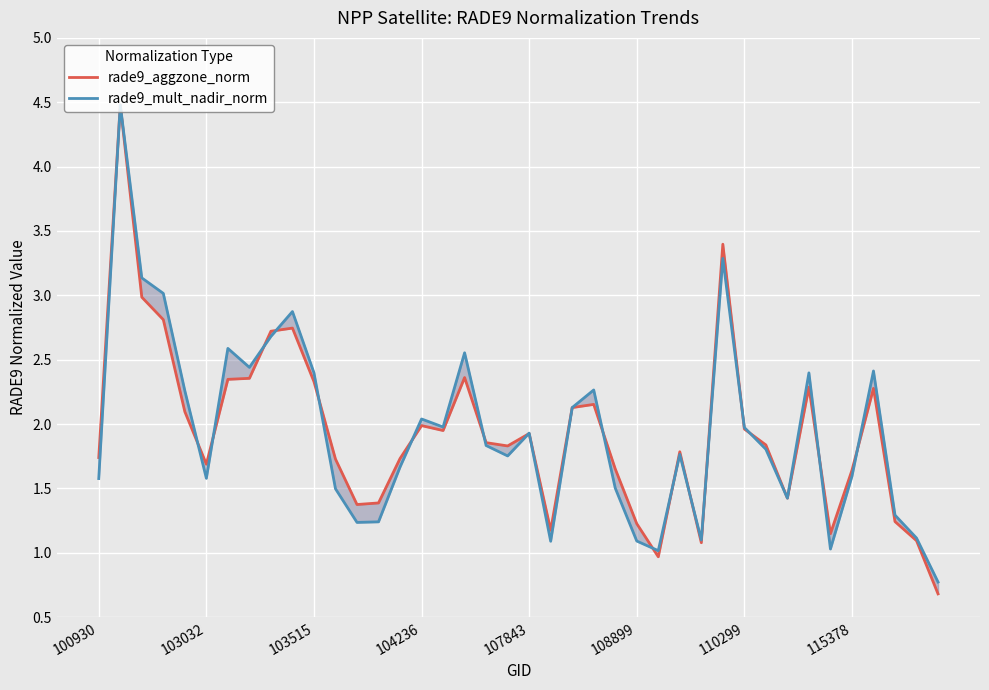

What is the difference between the second highest and minimum values in the rade9_mult_nadir_norm series?

2.5